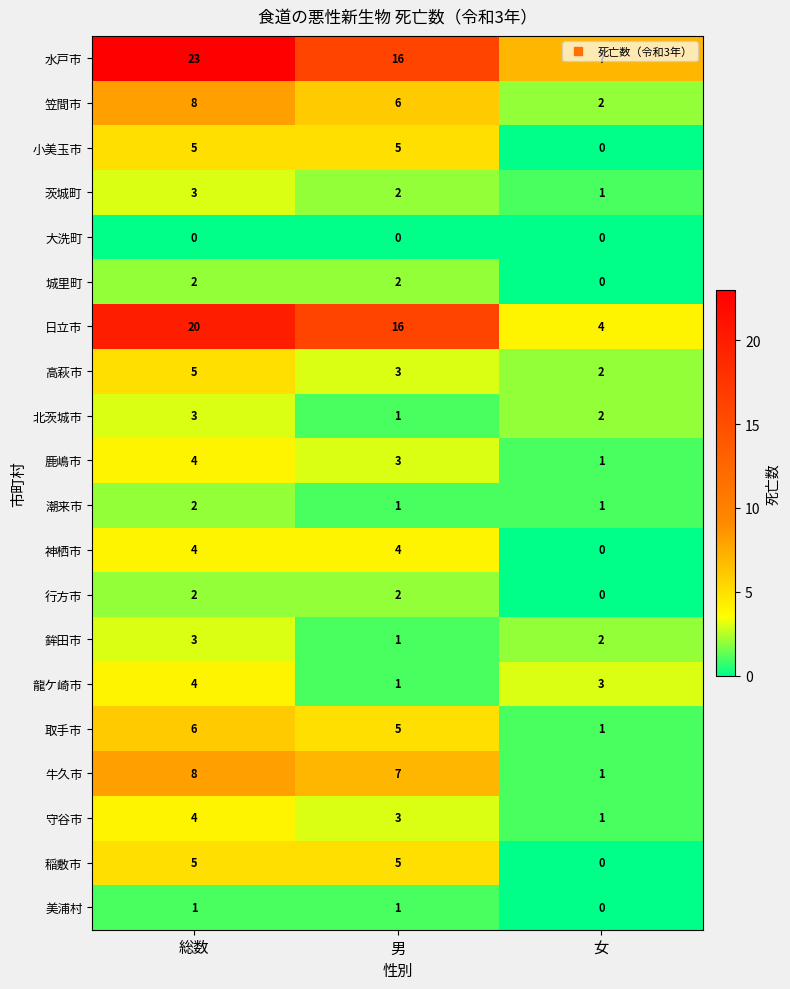

What is the approximate value of 高萩市 at 男?

3